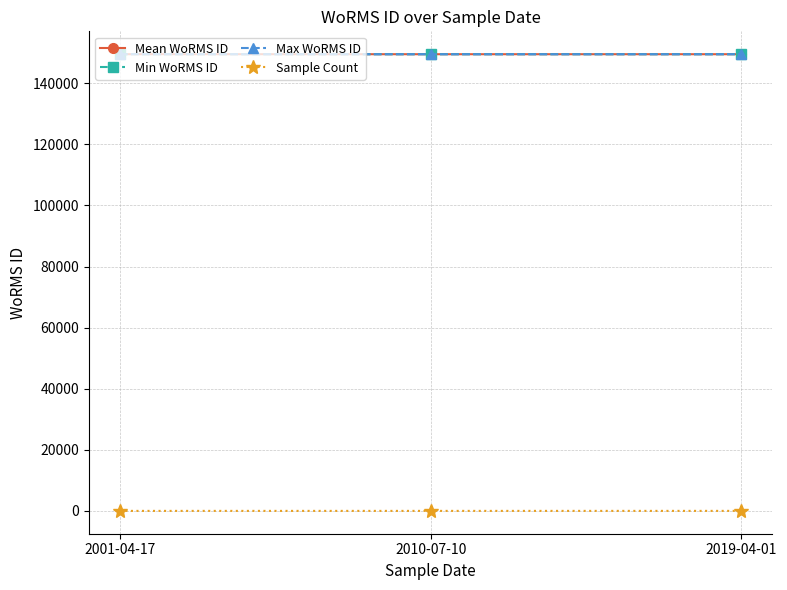

Is this an area chart (filled region under the line)?

No